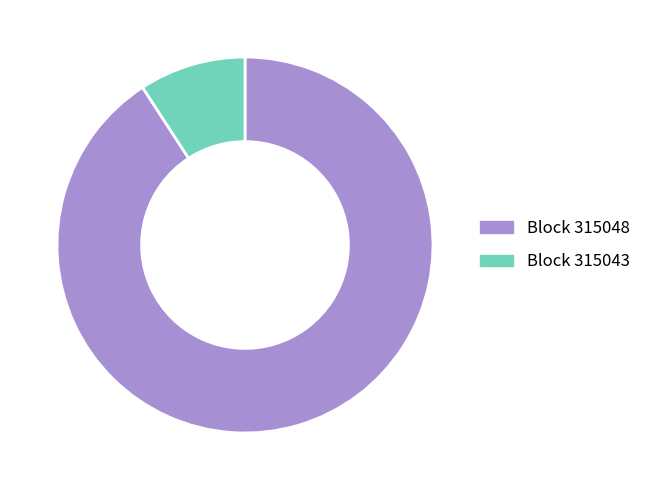

Does any single category account for the majority?

Yes